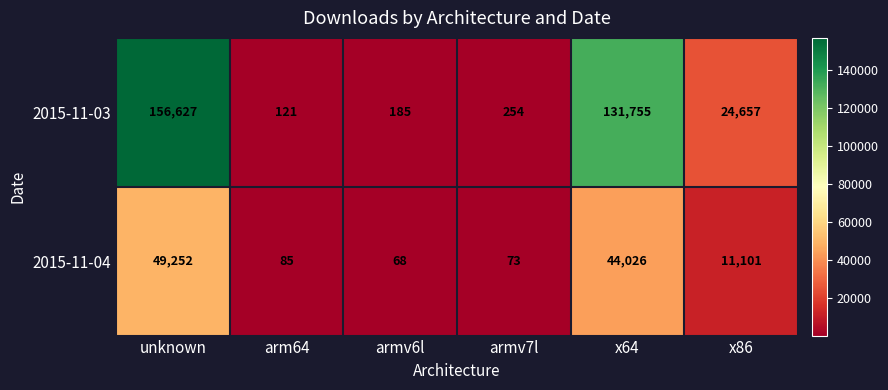

Reading left to right, transcribe all the data shown in this chart.

2015-11-03: unknown=156627	arm64=121	armv6l=185	armv7l=254	x64=131755	x86=24657
2015-11-04: unknown=49252	arm64=85	armv6l=68	armv7l=73	x64=44026	x86=11101